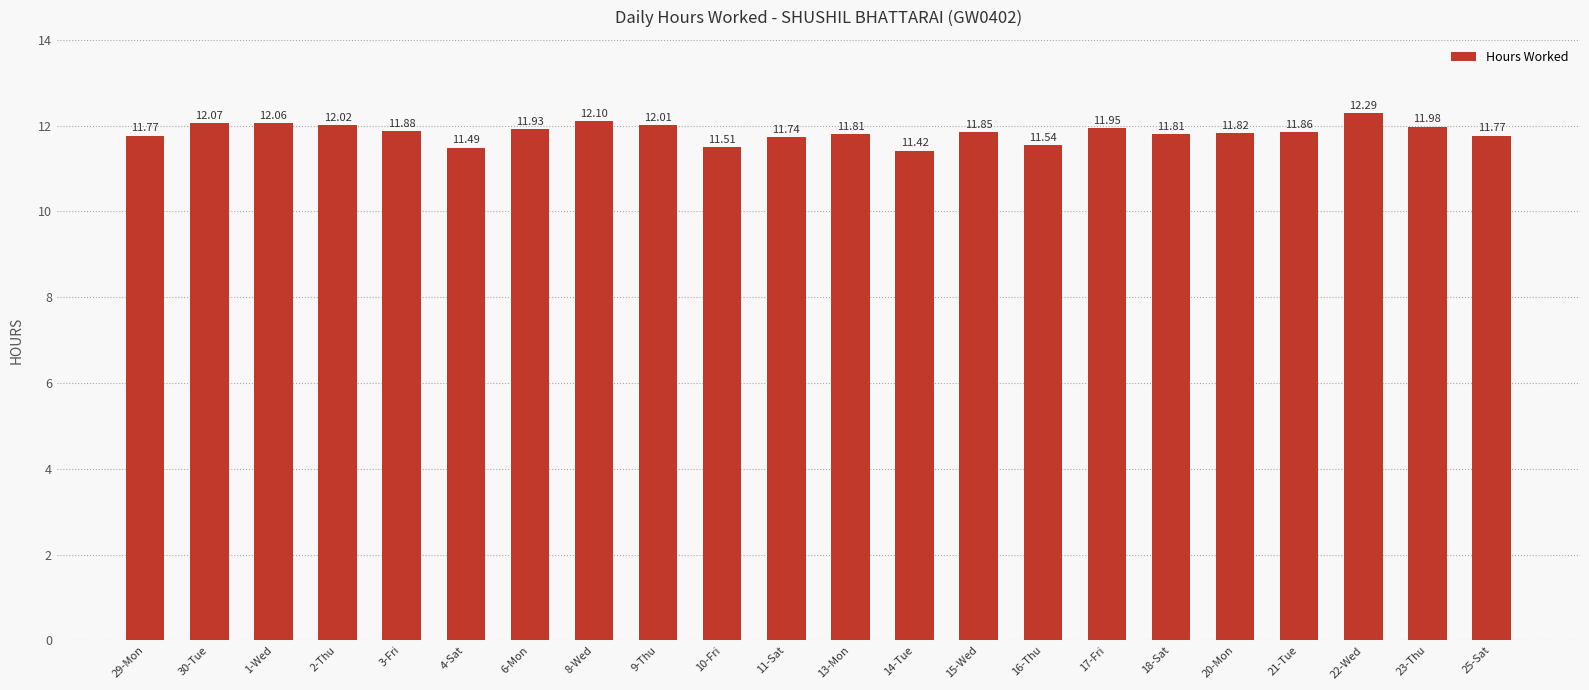

What is the greatest value displayed?

12.3